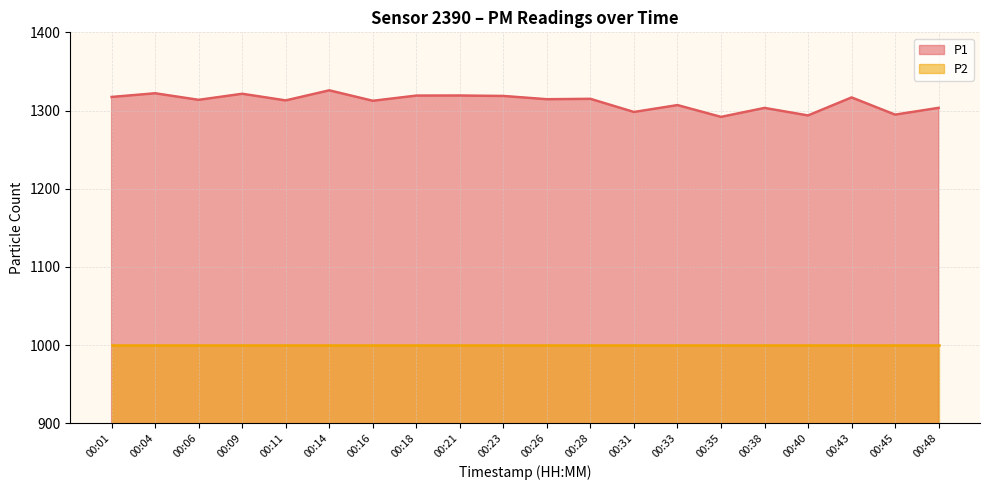

Which category has the highest value across all series?

00:14